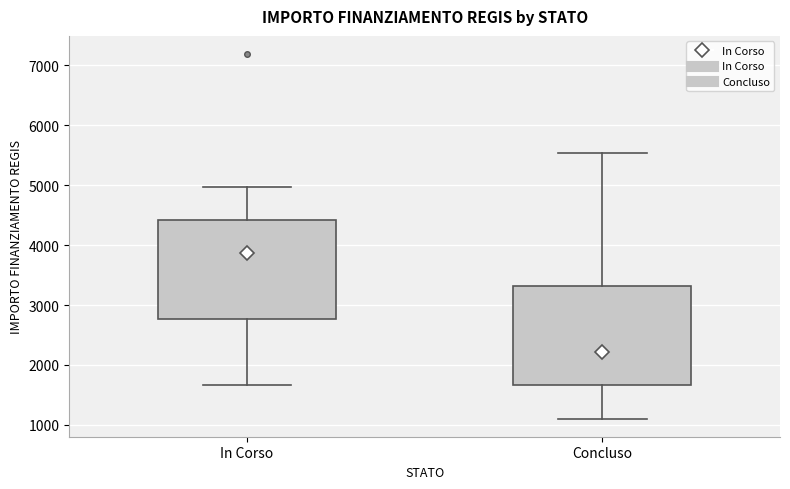

Where does the upper whisker of the box for In Corso end on the y-axis? The values are not printed on the chart, so give them approximately, as read against the axis.

5000